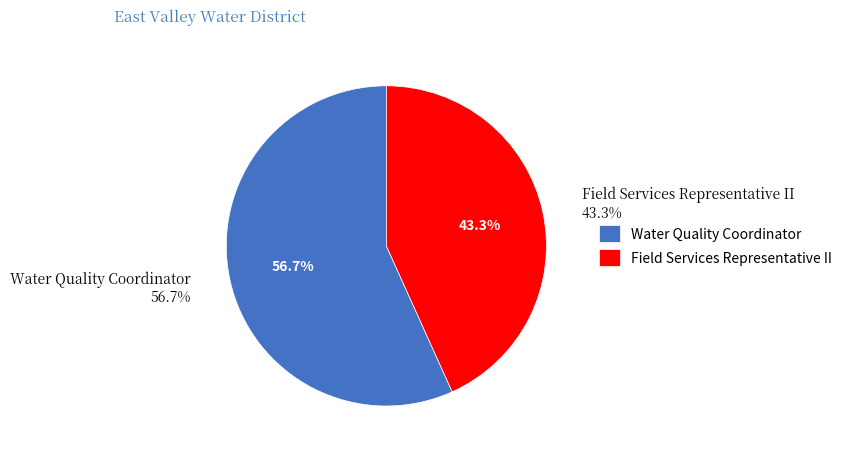

Count the number of slices in the pie.

2